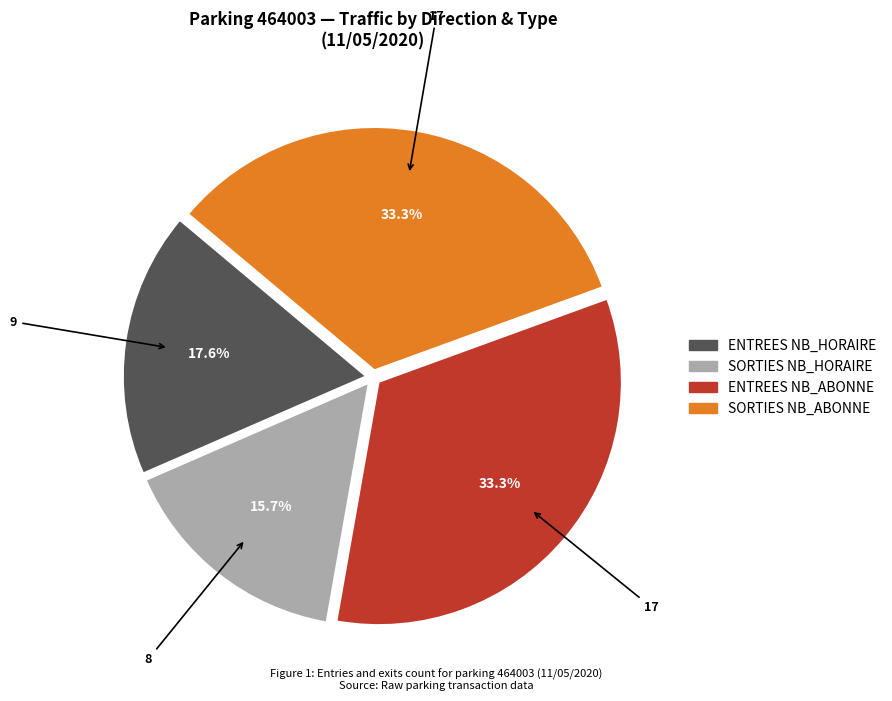

To the nearest percent, what is the combined percentage of ENTREES NB_HORAIRE and ENTREES NB_ABONNE?

51%